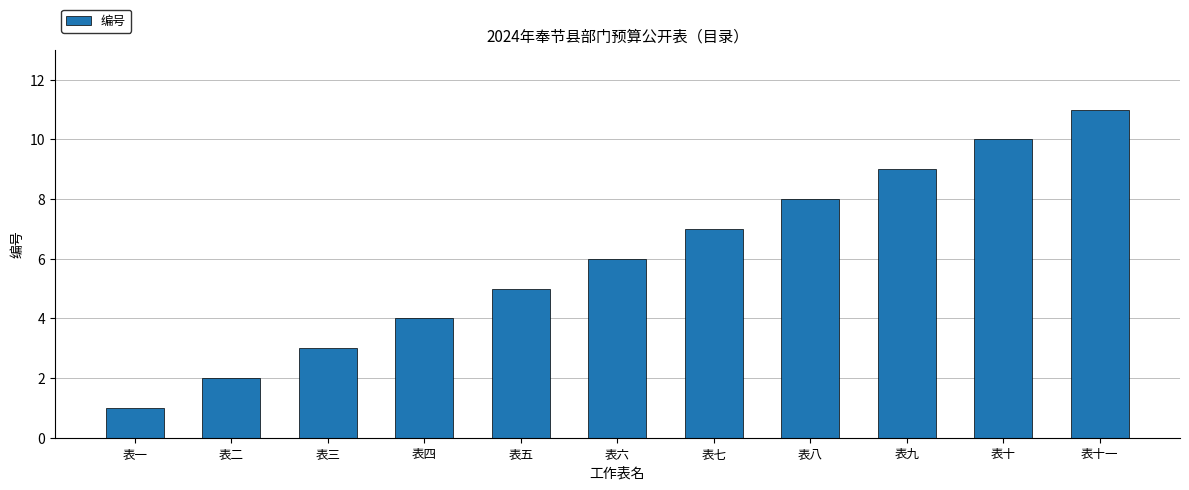

At which category does the chart reach its minimum across all series?

表一